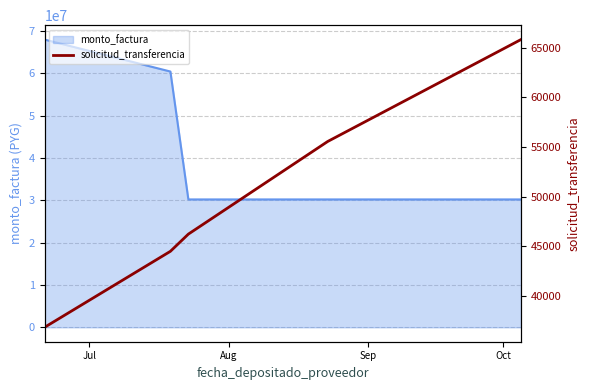

True or false: there are more than 0 points higher than both neighbors.

False